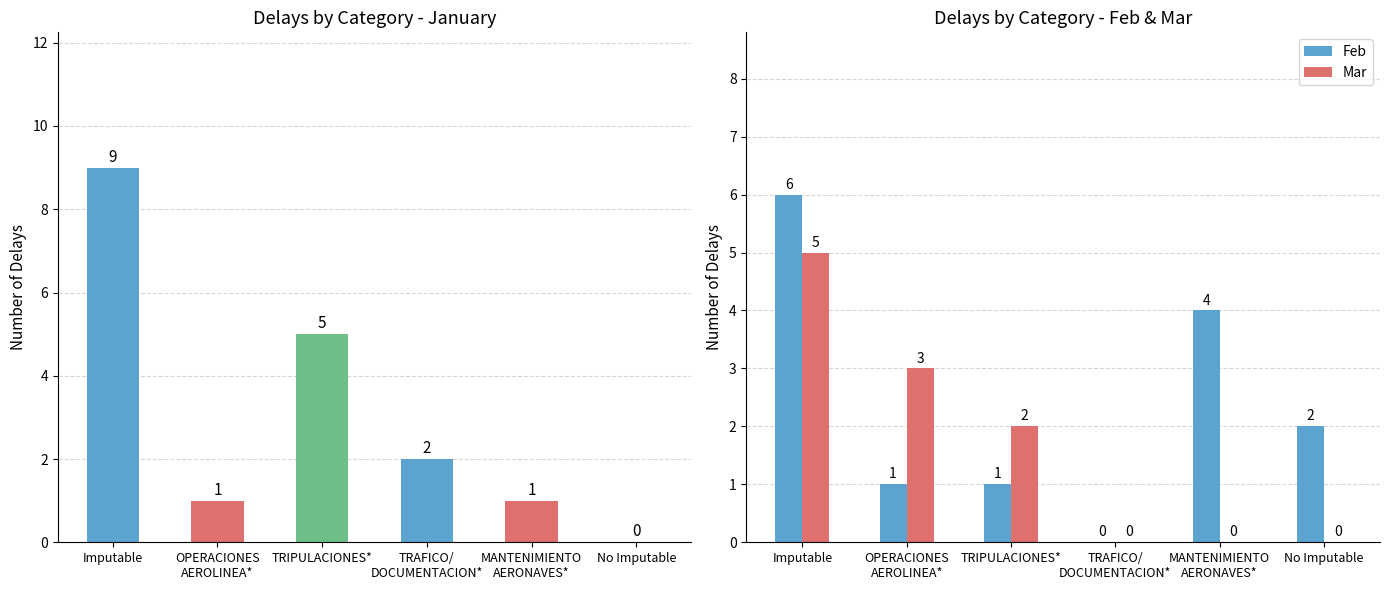

What is the sum of the Feb values at MANTENIMIENTO
AERONAVES* and TRIPULACIONES*?

5